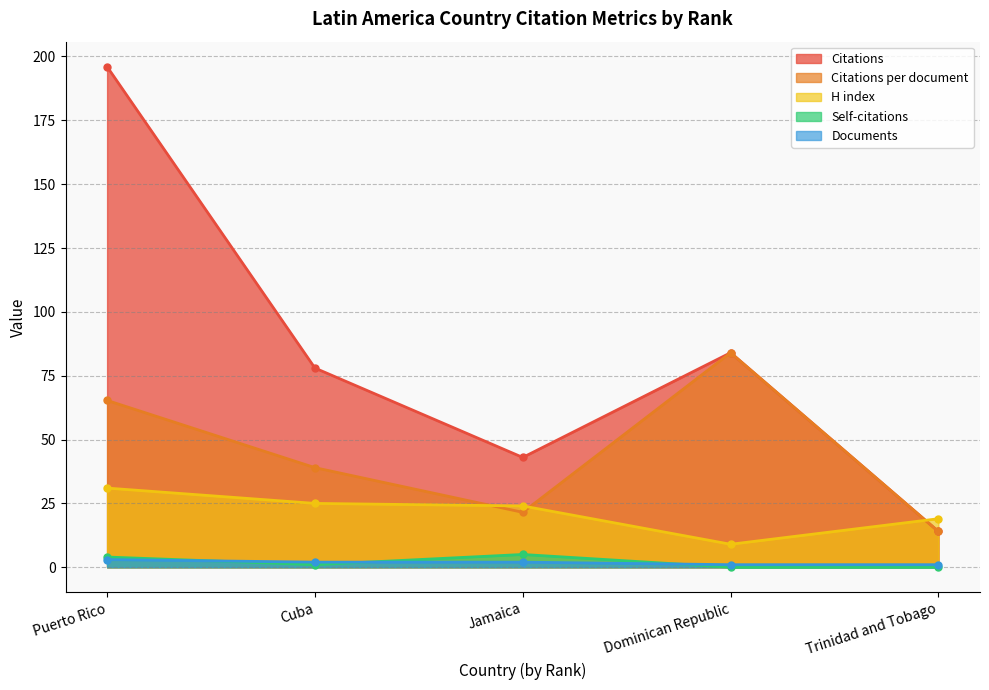

How many data points in Self-citations are less than 1?

2